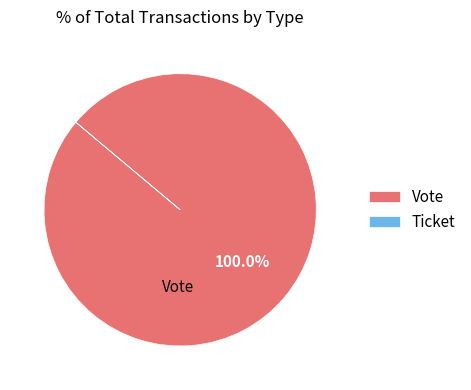

What is the largest slice in the pie chart?

Vote